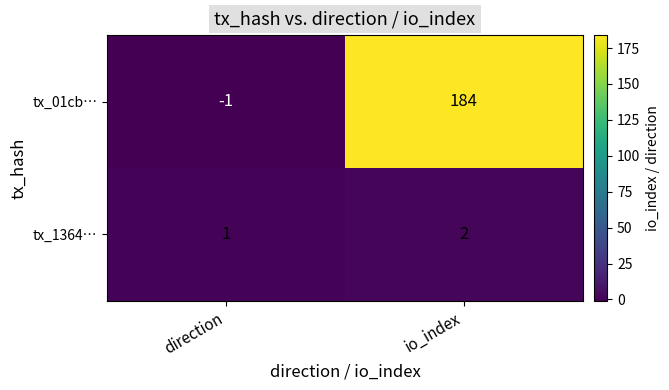

What is the sum of the tx_01cb… values at io_index and direction?

183